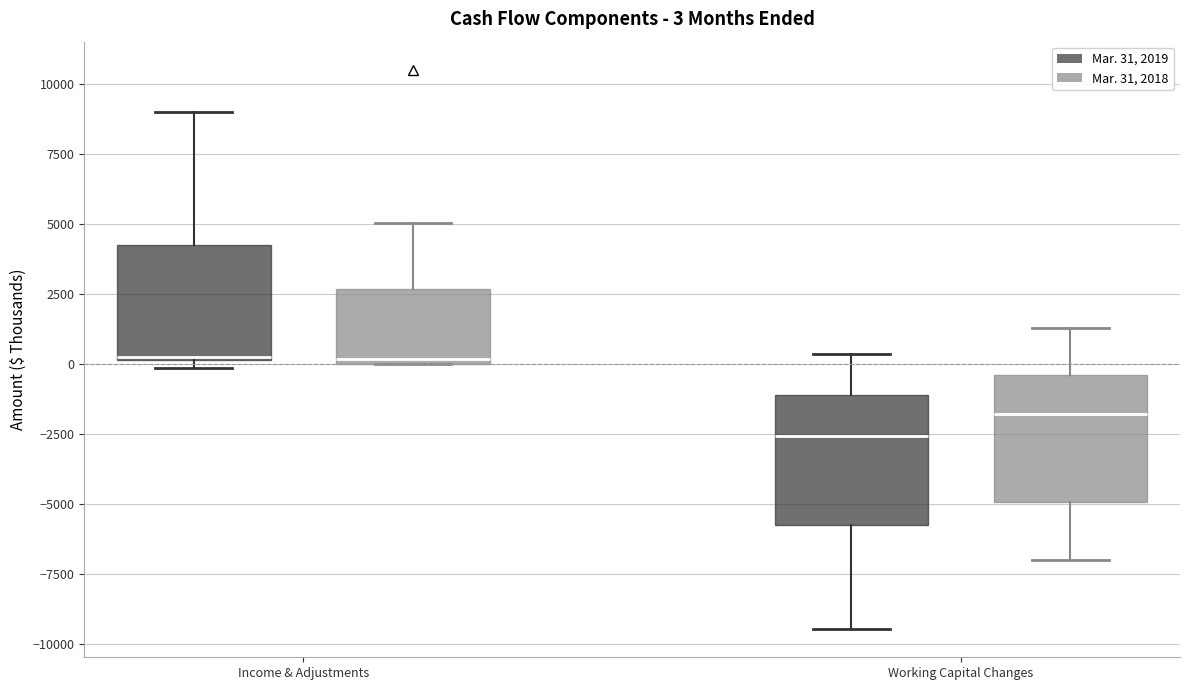

Which box has the lowest median line?

Working Capital Changes (Mar. 31, 2019)